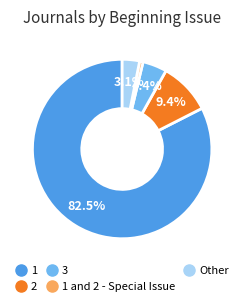

Is there any slice that represents more than half of the pie?

Yes